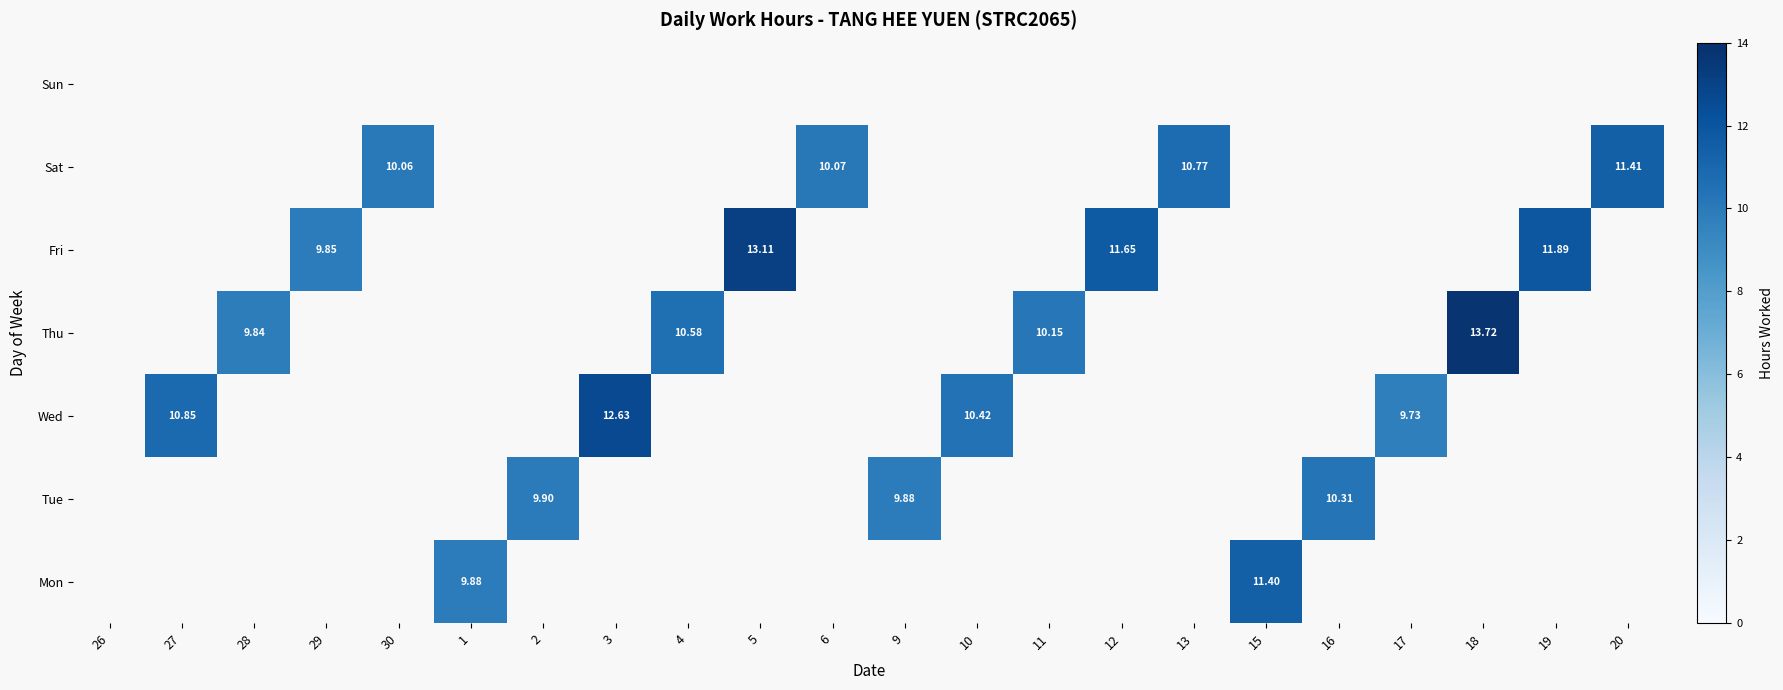

How many values in the Tue series exceed 9?

3